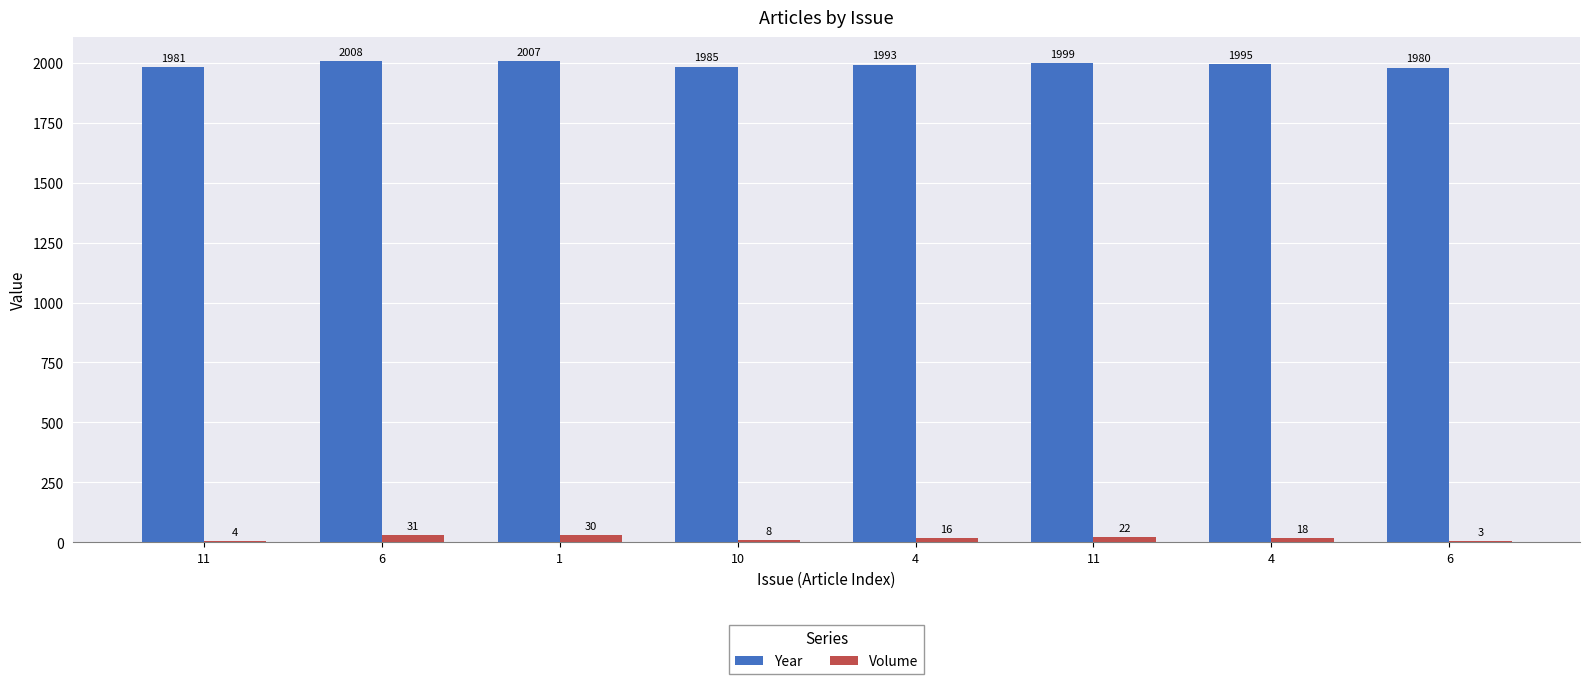

What is the approximate value of Year at 4, to the nearest 10?

1990